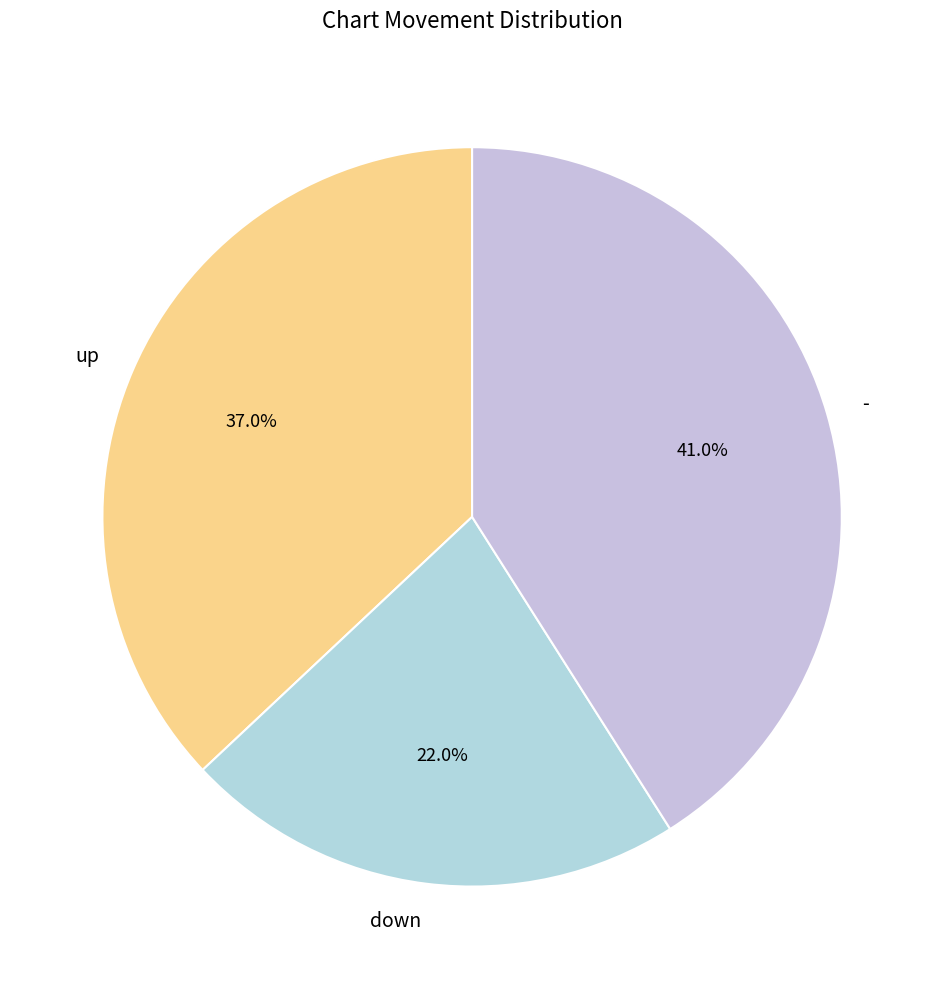

Count the number of slices in the pie.

3